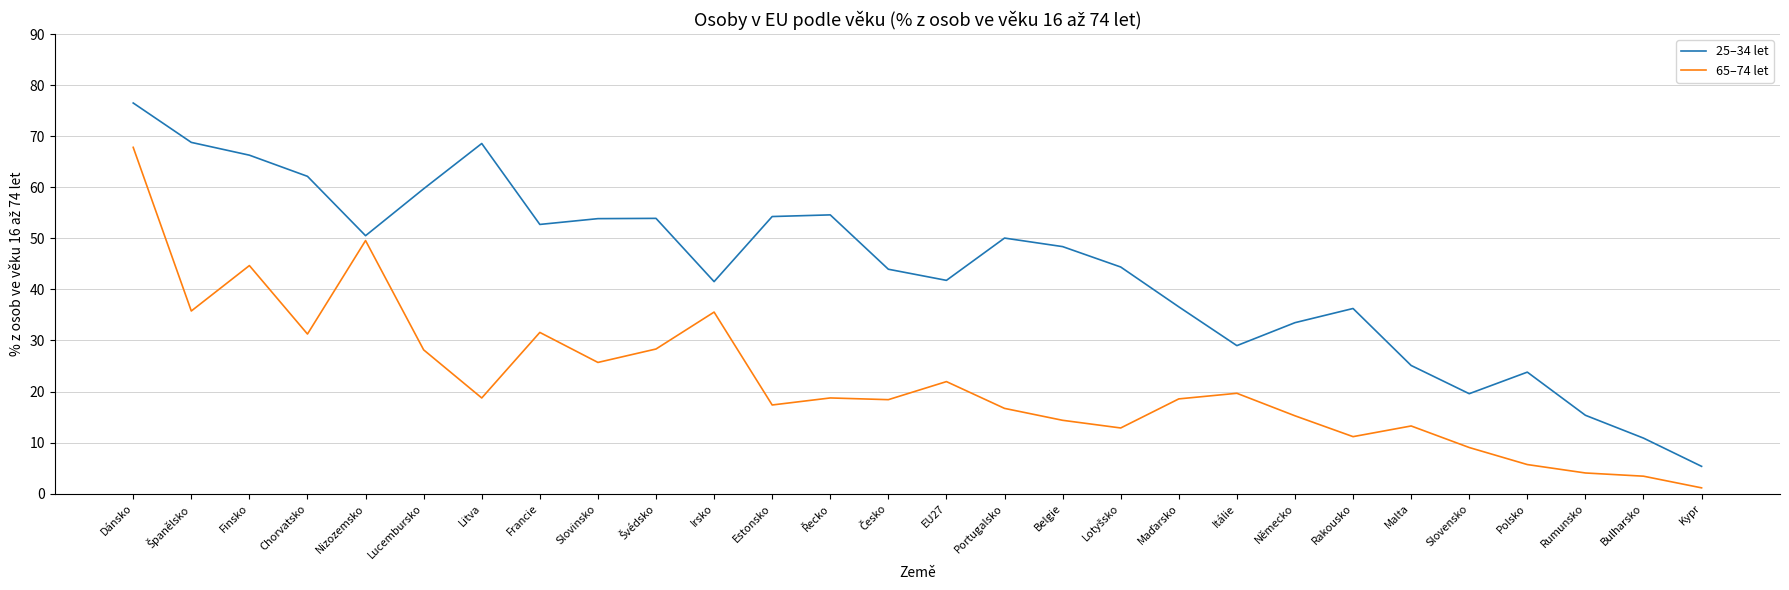

Which series has the largest range (max minus min)?

25–34 let